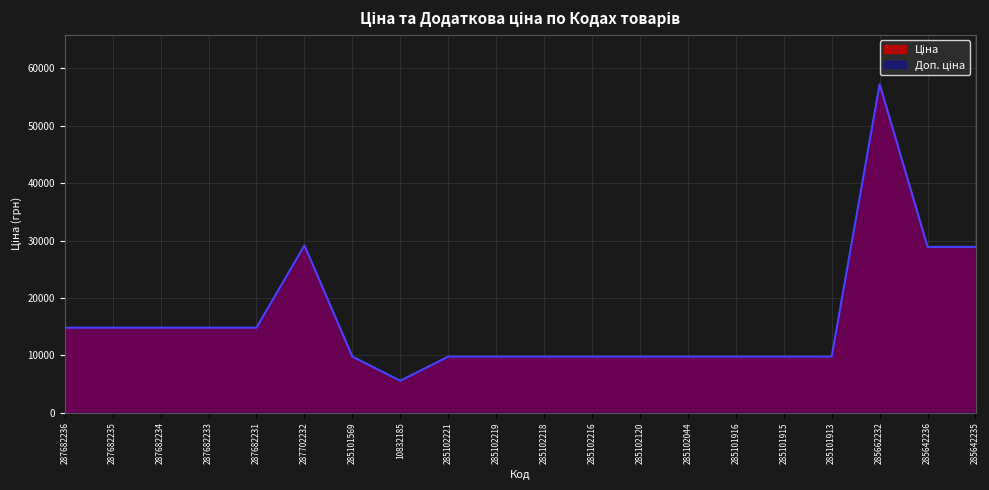

Where is the first local maximum for Ціна?

287702232